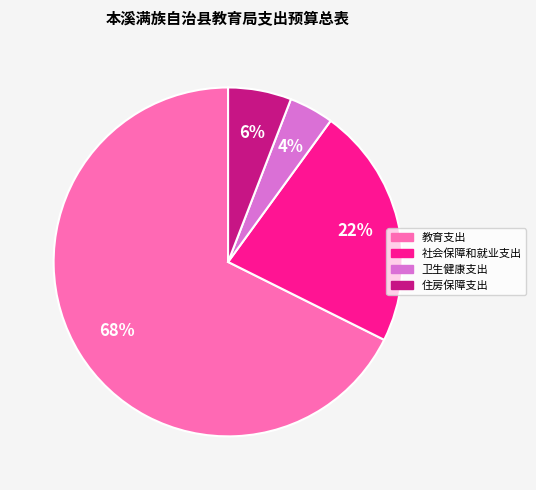

To the nearest percent, what portion does 住房保障支出 represent?

6%